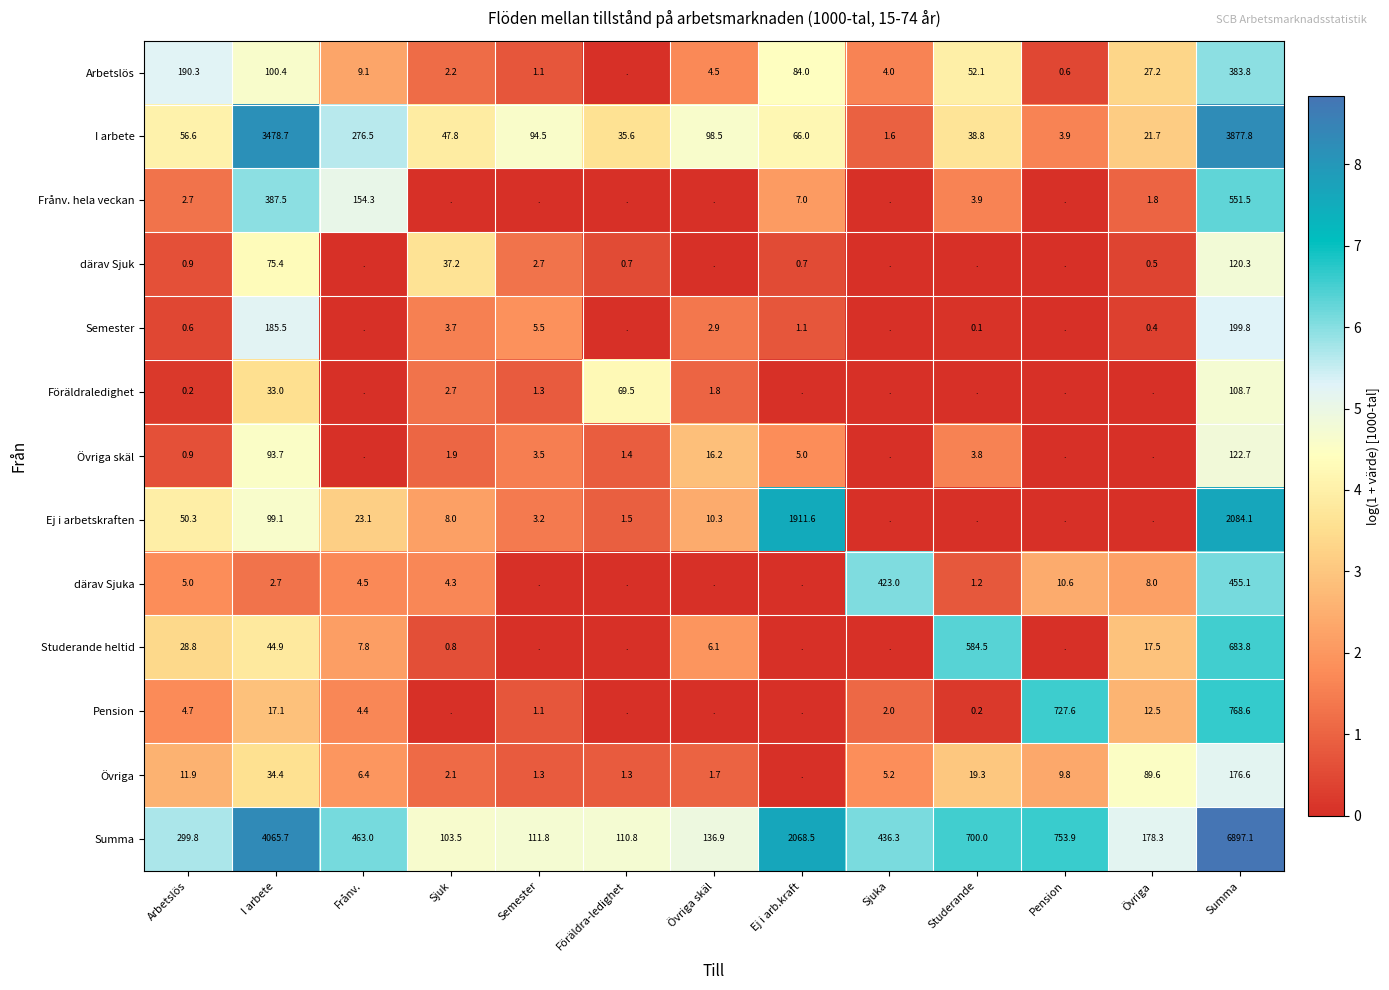

What is the sum of the därav Sjuka values at Övriga and Pension?

18.6